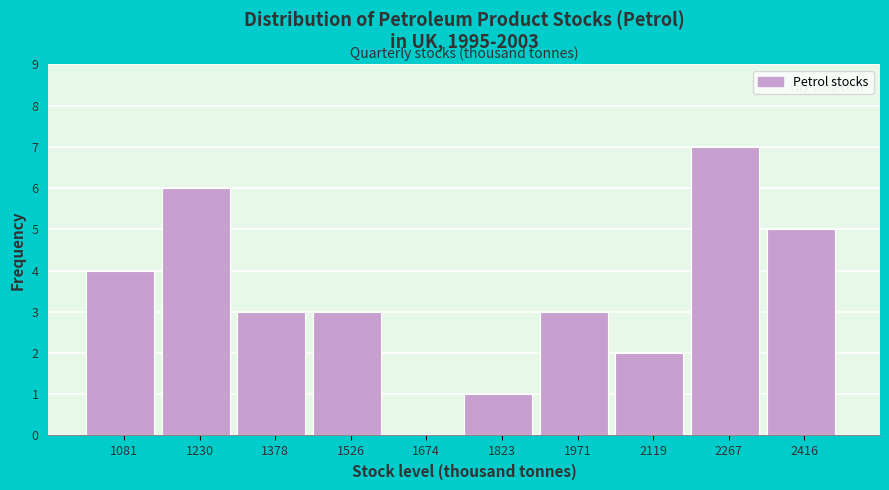

Reading left to right, transcribe all the data shown in this chart.

1081=4	1230=6	1378=3	1526=3	1674=0	1823=1	1971=3	2119=2	2267=7	2416=5